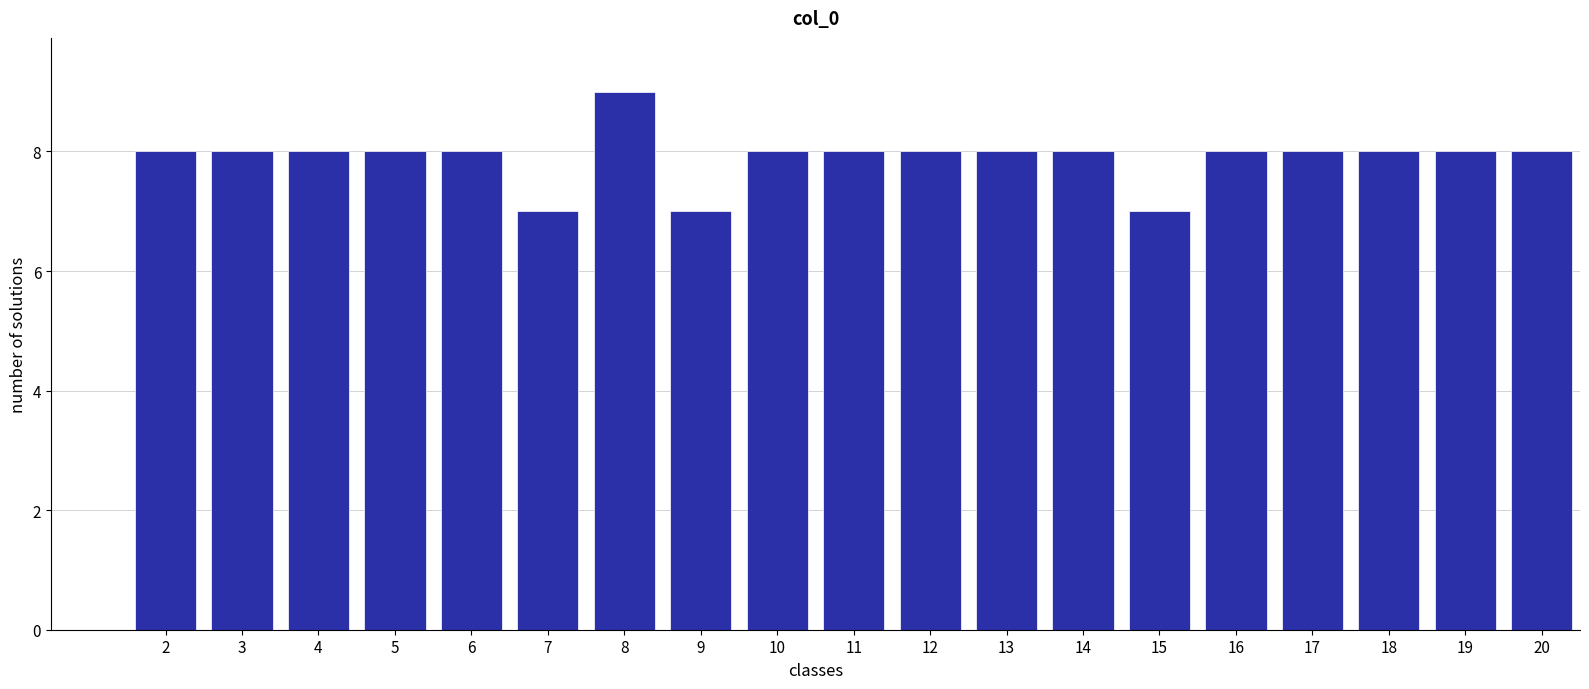

Reading right to left, what are all the values shown in this chart?

20=8	19=8	18=8	17=8	16=8	15=7	14=8	13=8	12=8	11=8	10=8	9=7	8=9	7=7	6=8	5=8	4=8	3=8	2=8